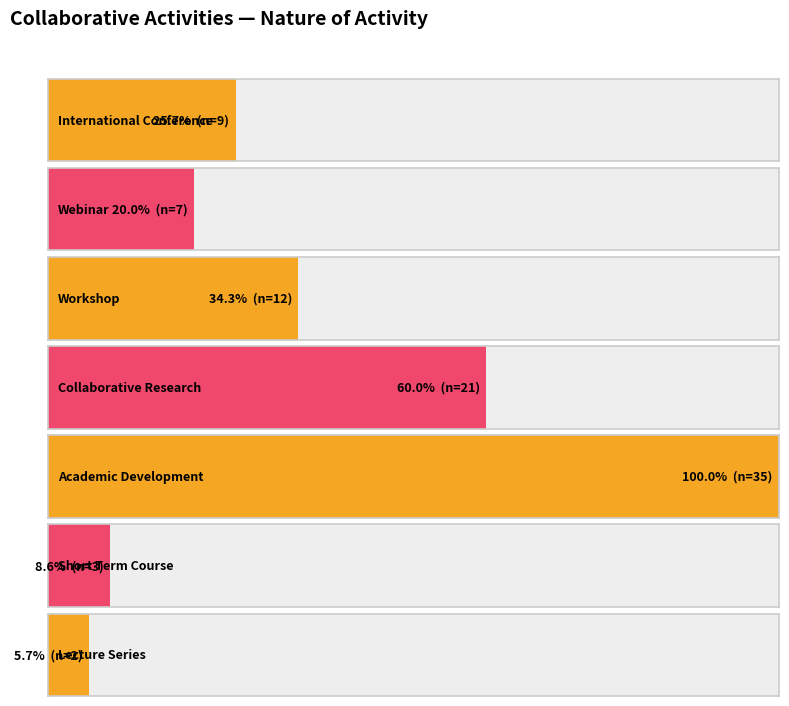

What is the change in value from INTERNATIONAL CONFERENCE to ACADEMIC DEVELOPMENT?

+26